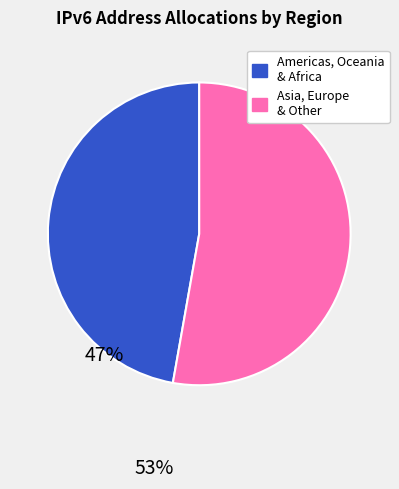

Which slice is the smallest?

Americas, Oceania & Africa